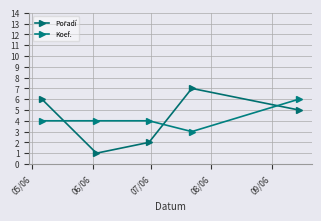

Reading left to right, list all the values displayed in this chart.

Pořadí: 6	1	2	7	5
Koef.: 4	4	4	3	6